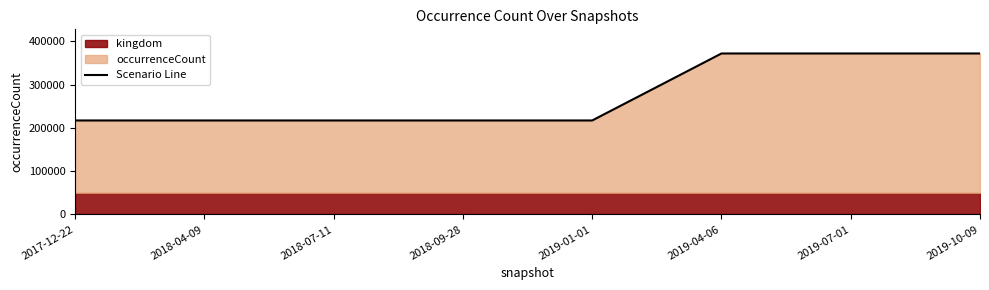

What is the change in value from 2018-09-28 to 2019-10-09?

+154724